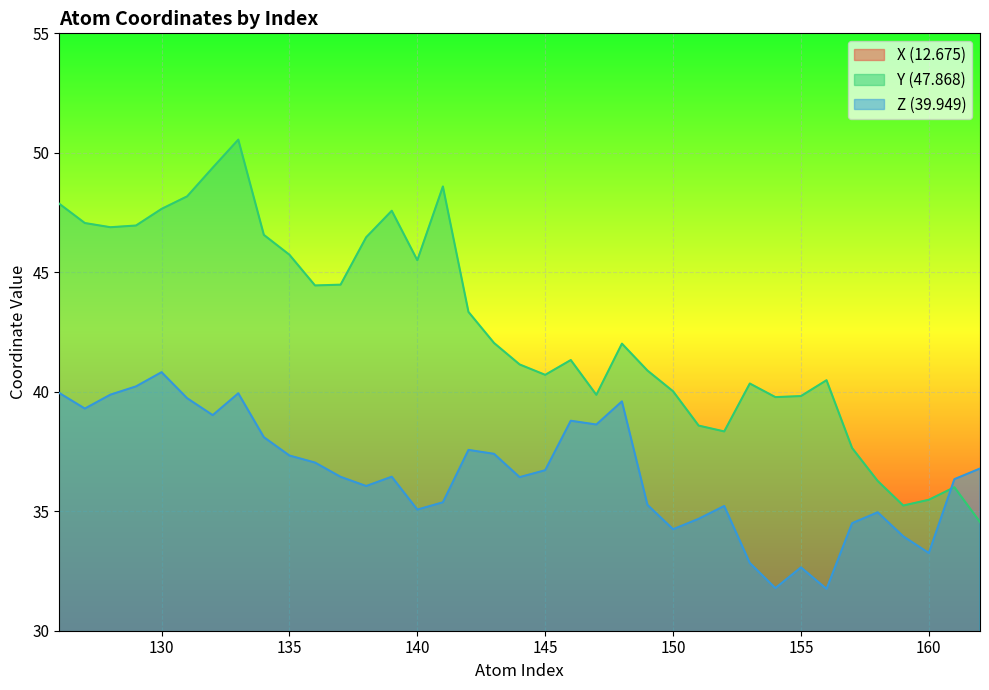

What are all the series names shown in the legend?

X (12.675), Y (47.868), Z (39.949)